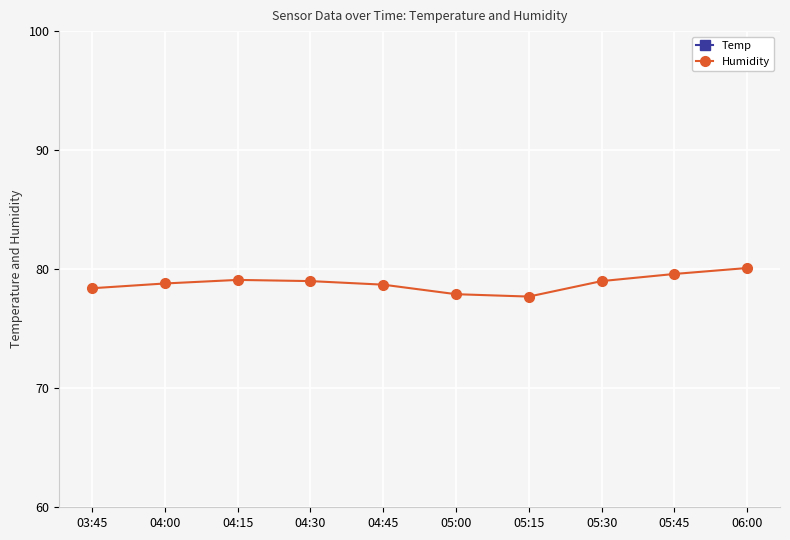

True or false: Temp and Humidity cross at least once.

False